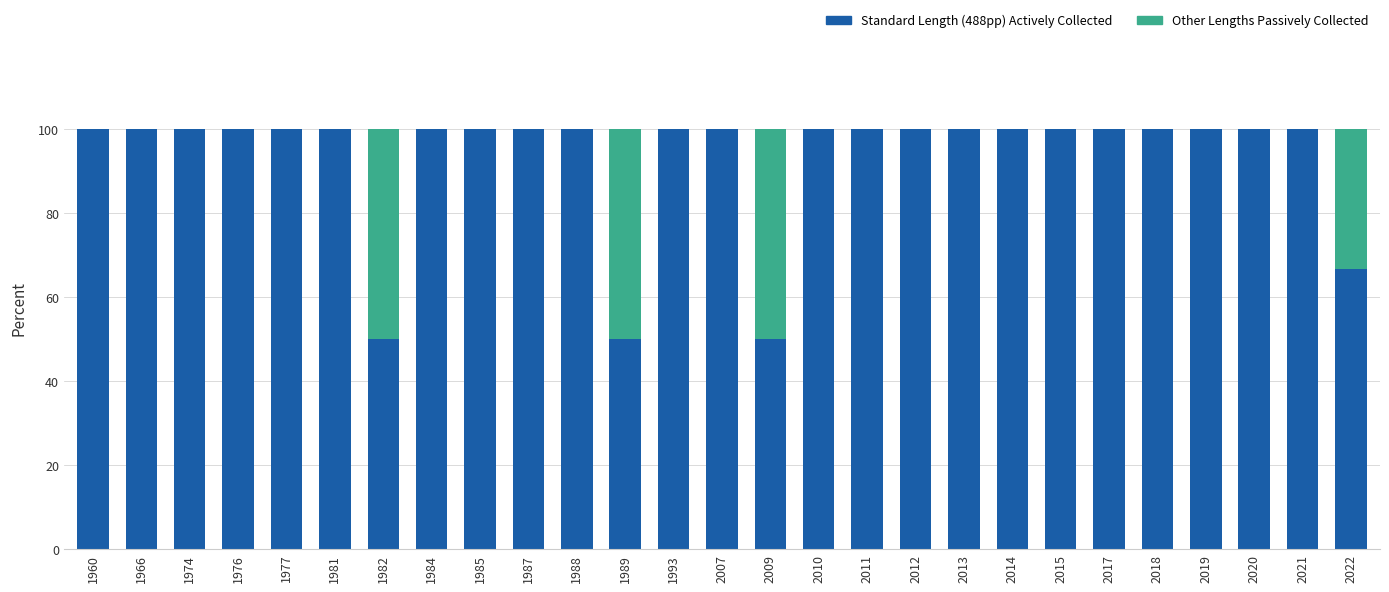

What is the total value across all series at 2022?

100.0